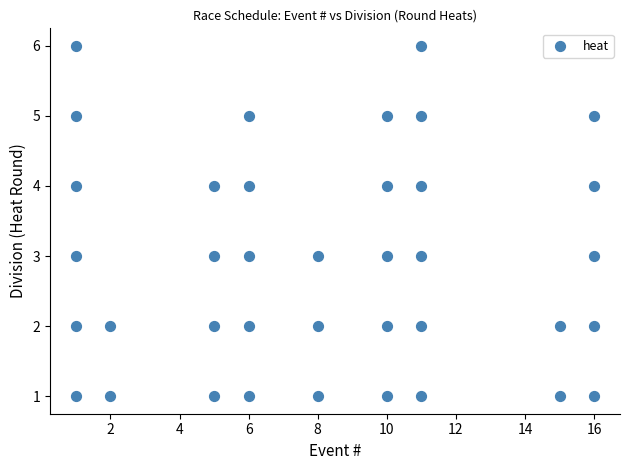

What is the range of Y values (max minus min)?

5